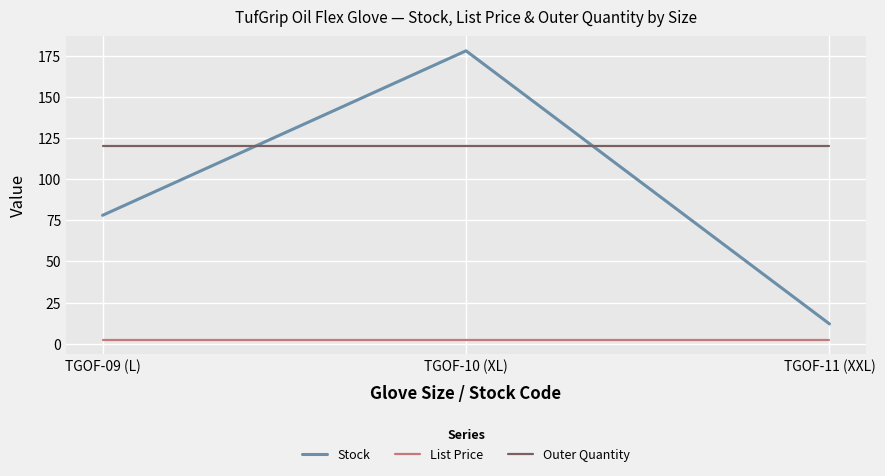

True or false: List Price has a value of 2.5 at TGOF-09 (L).

True